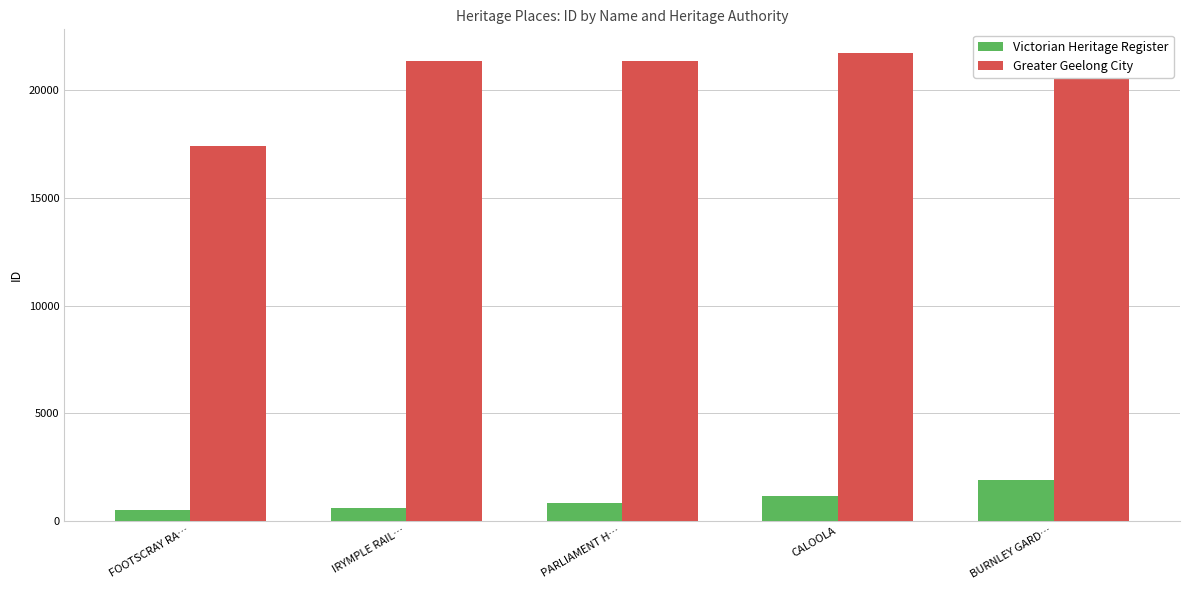

Which series has the largest total across all categories?

Greater Geelong City